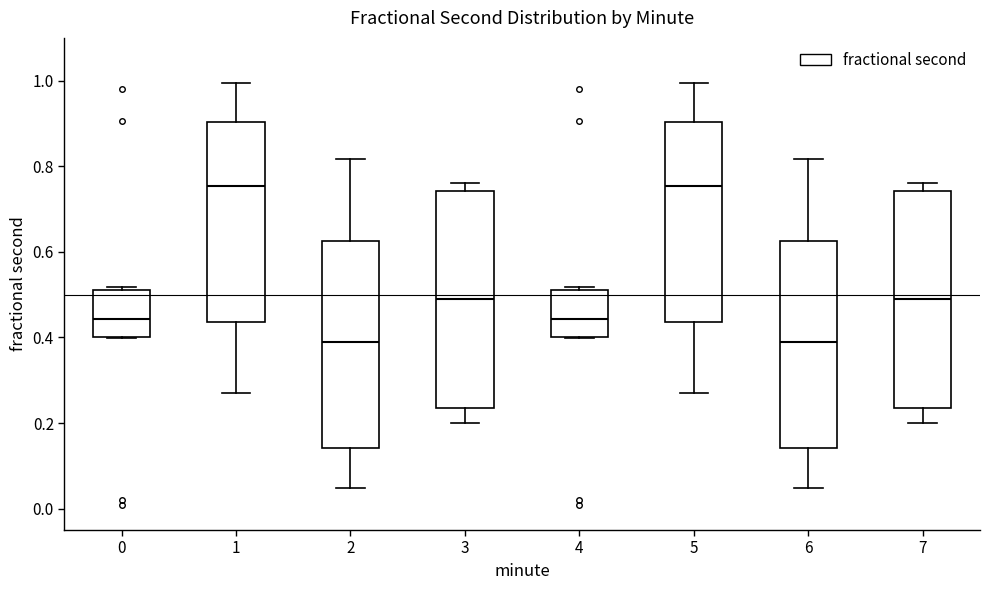

Where does the lower whisker of the box at x = 1 end on the y-axis? The values are not printed on the chart, so give them approximately, as read against the axis.

0.28